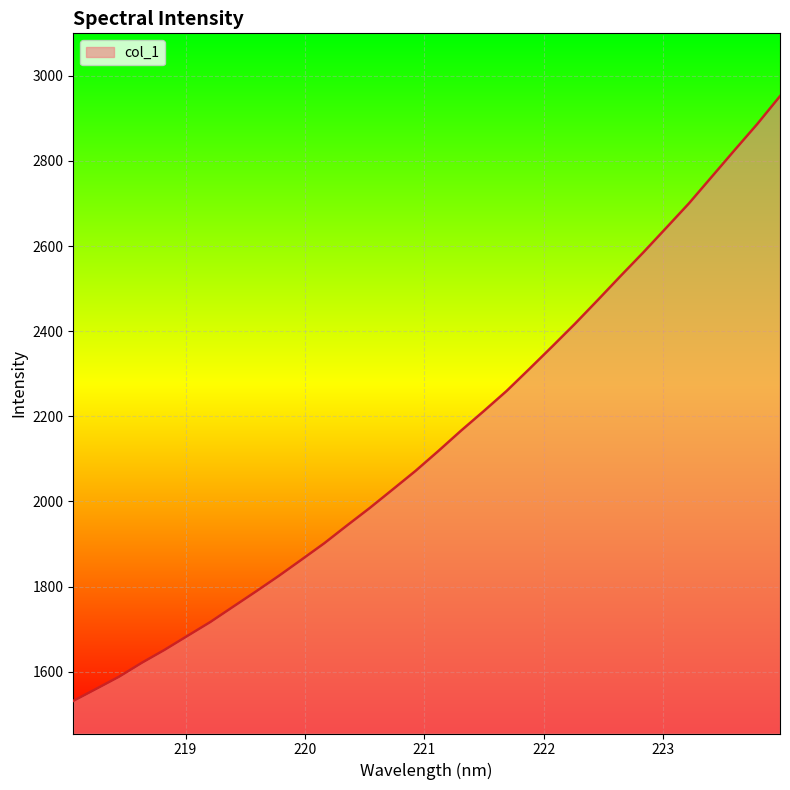

What is the greatest value displayed?

2952.1